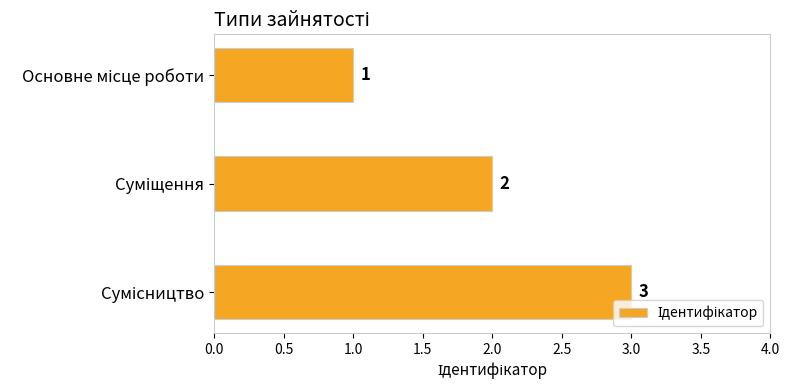

What is the sum of all values?

6